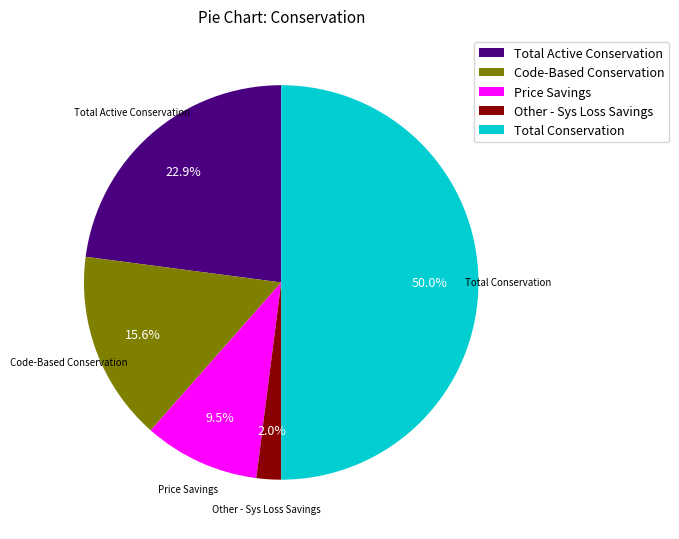

Does Price Savings represent more than half of the total?

No